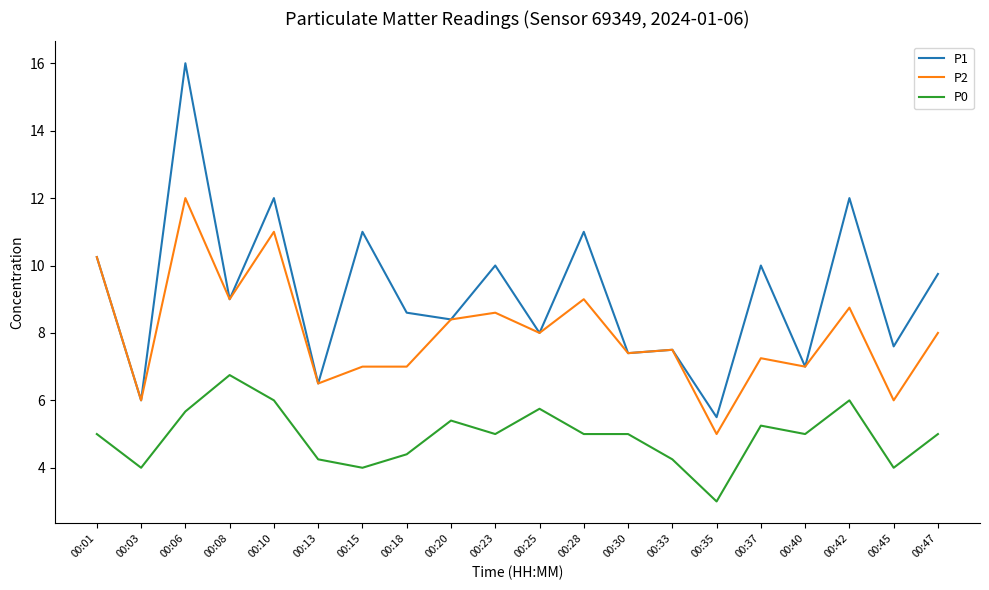

What is the difference between the P1 values at 00:06 and 00:13?

9.5